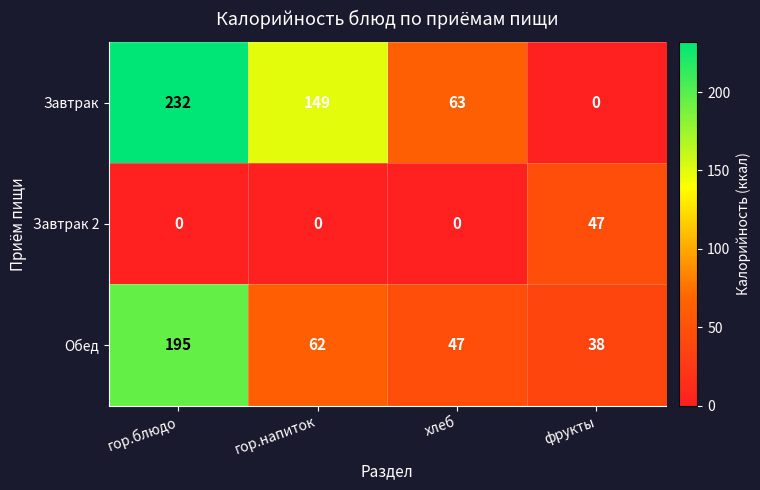

What is the difference between the highest and lowest values at фрукты?

47